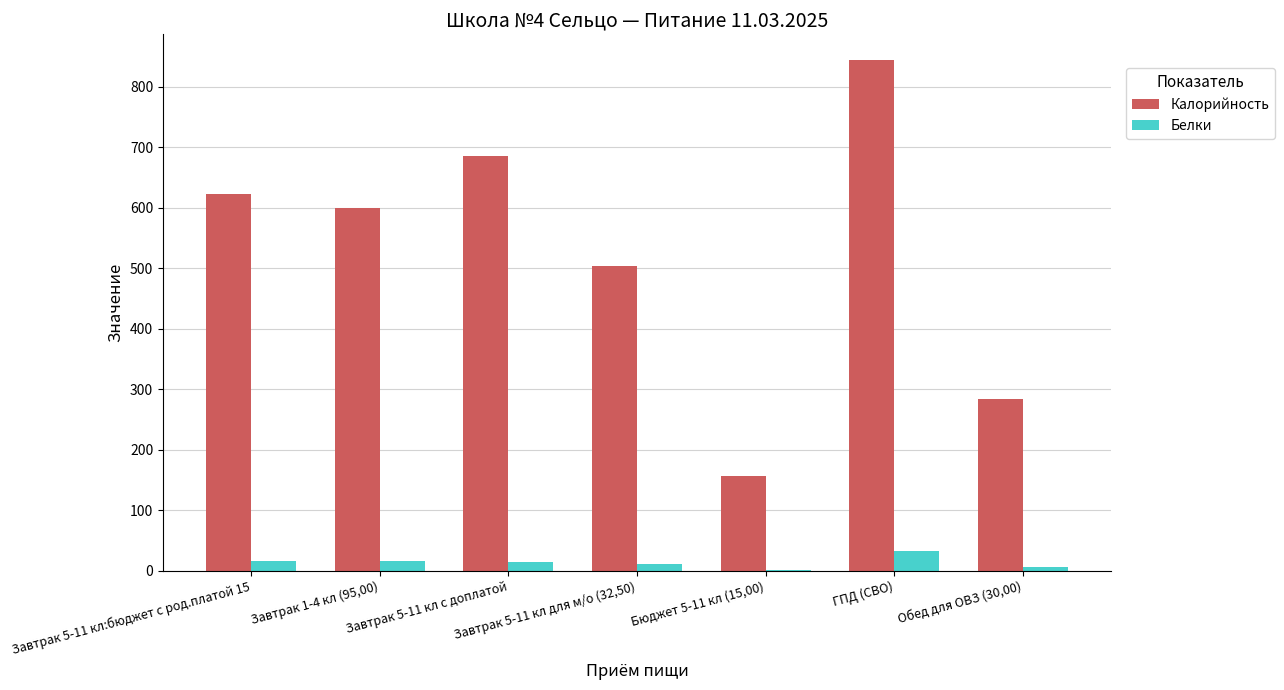

What are all the series names shown in the legend?

Калорийность, Белки